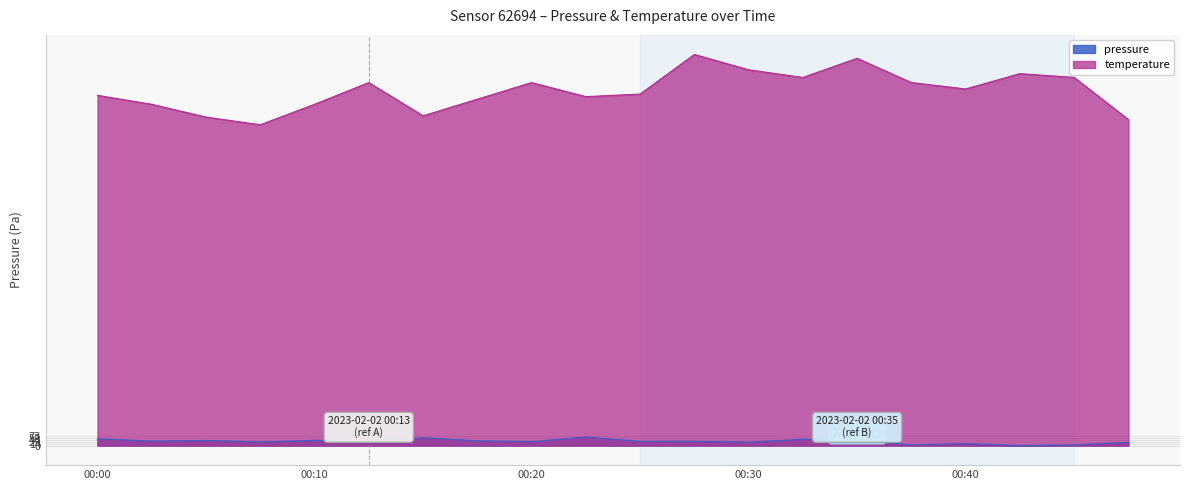

At which label is pressure closest to 33?

00:25